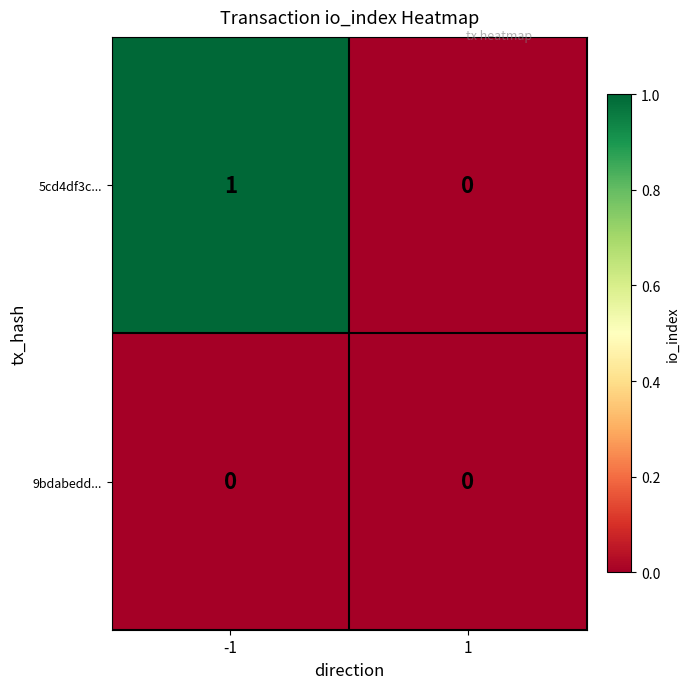

Rank the series at -1 from lowest to highest value.

9bdabedd..., 5cd4df3c...